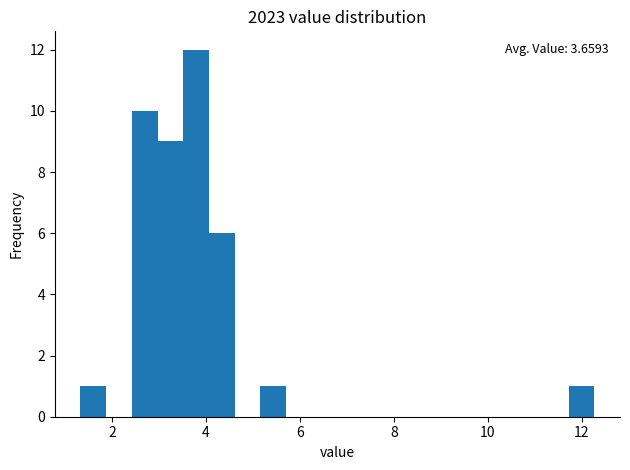

Read against the x-axis, roughly where is the centre of the tallest bar?

3.8